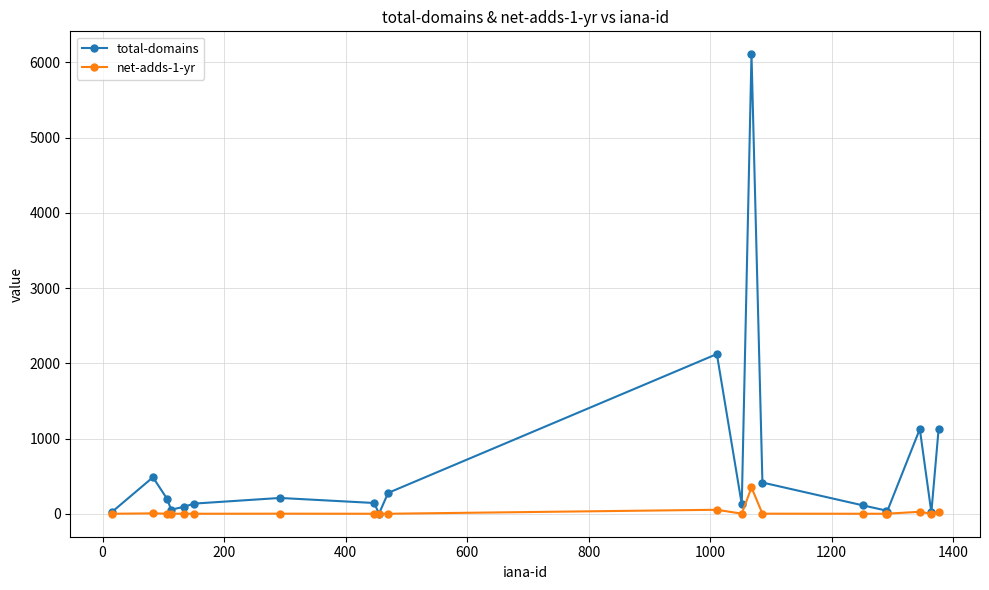

What is the maximum value shown in the chart?

6108